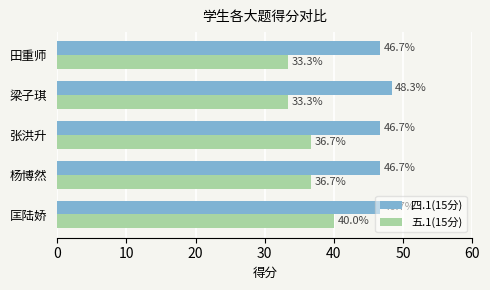

Count the 四.1(15分) values in the range 46 to 47.

4